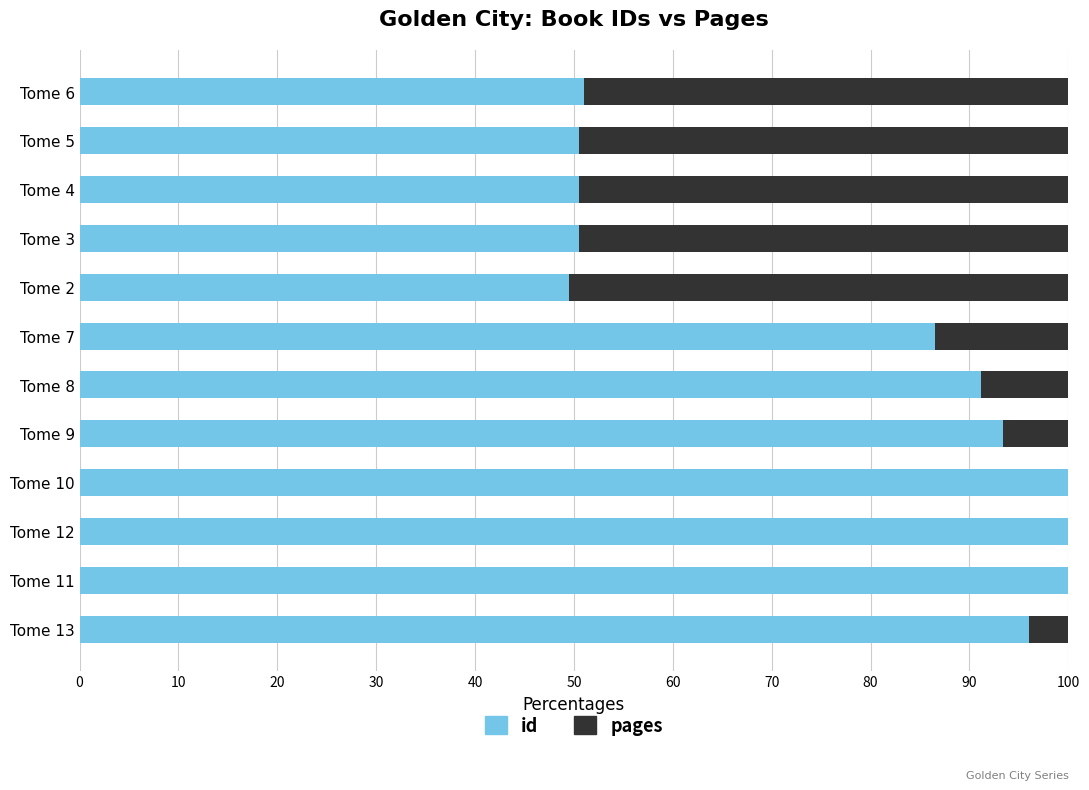

The id series shows 49.5 at Tome 2. True or false?

True